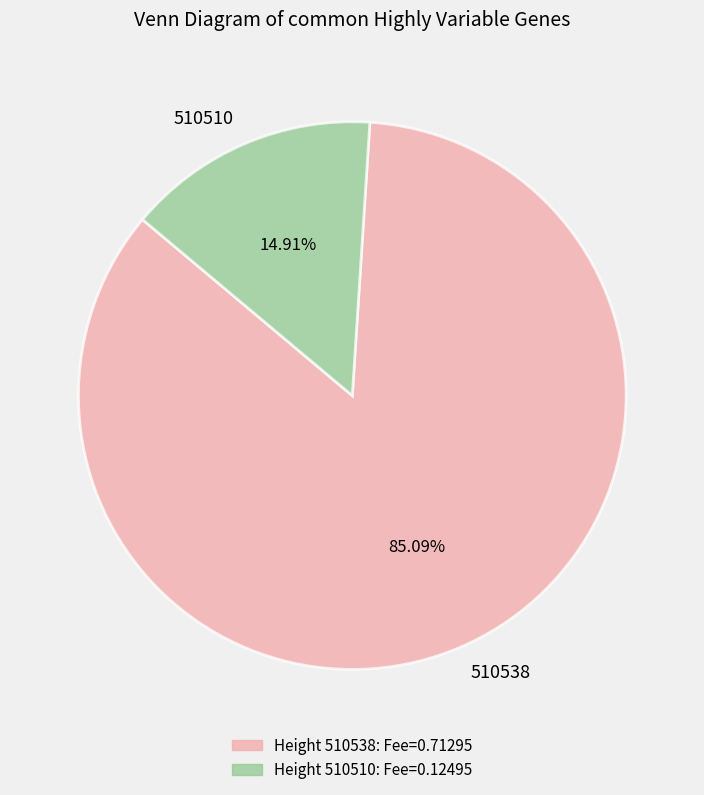

Which has a higher value, 510538 or 510510?

510538